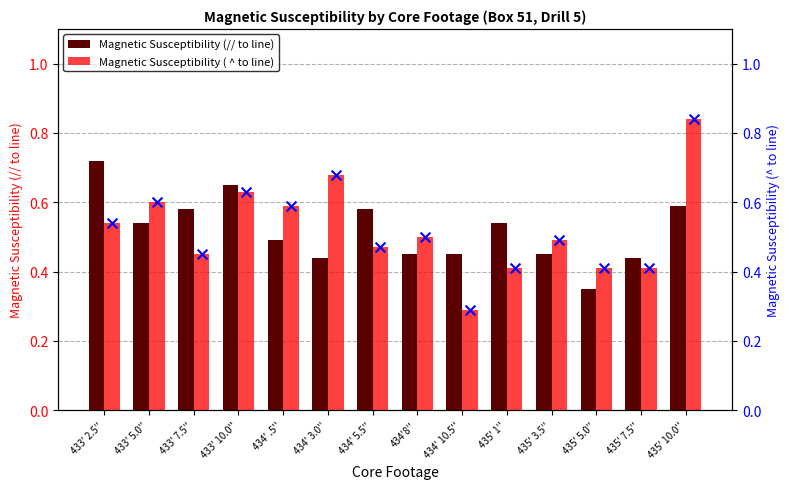

At how many categories does at least one series exceed 0?

14